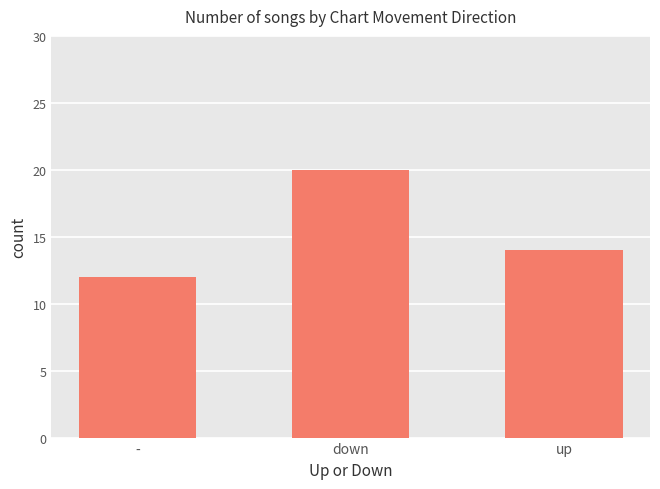

Does the chart contain any negative values?

No